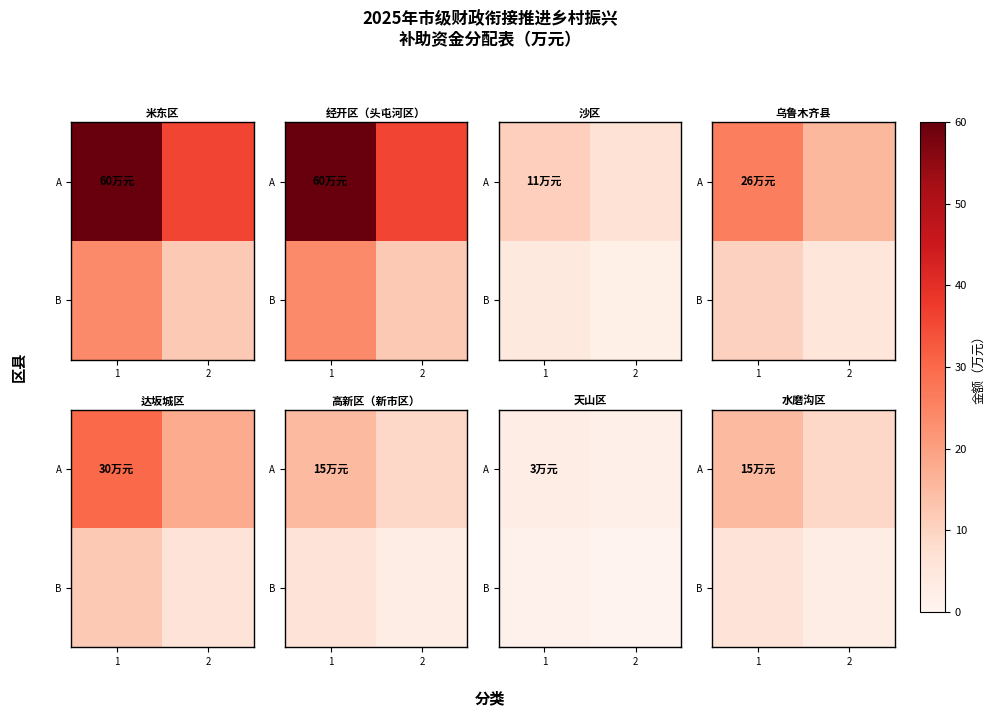

Is the value of B at 2 greater than the value of A at 1?

No